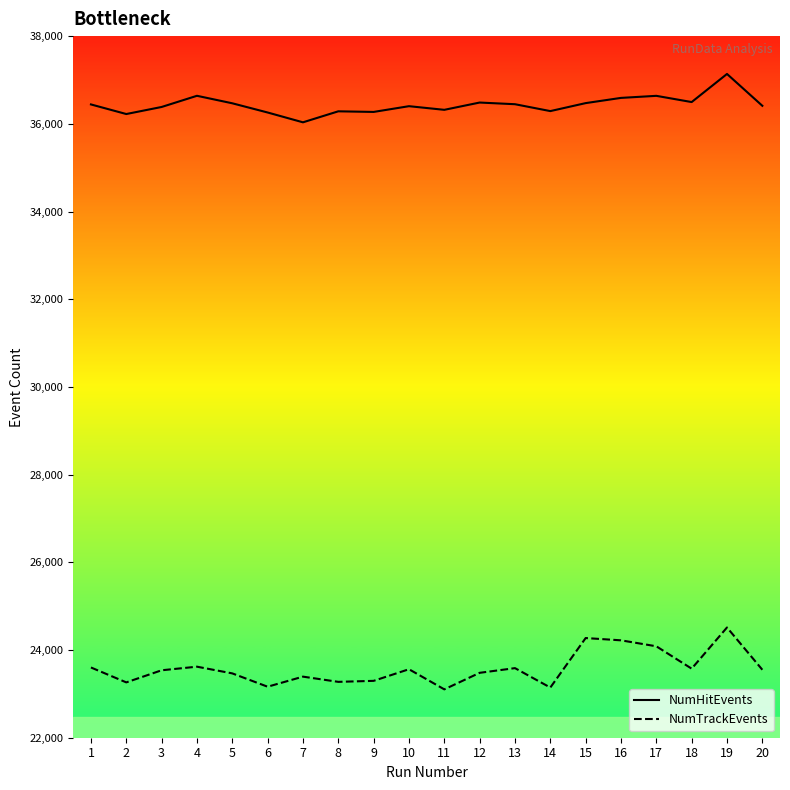

Is the value of NumHitEvents at 8 greater than the value of NumTrackEvents at 7?

Yes